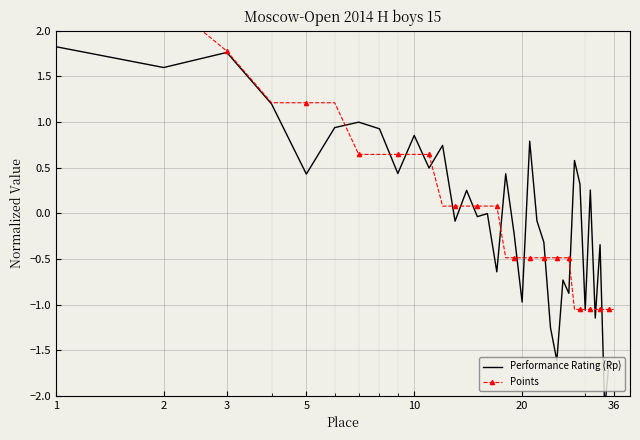

What is the minimum value for Performance Rating (Rp)?

-2.1